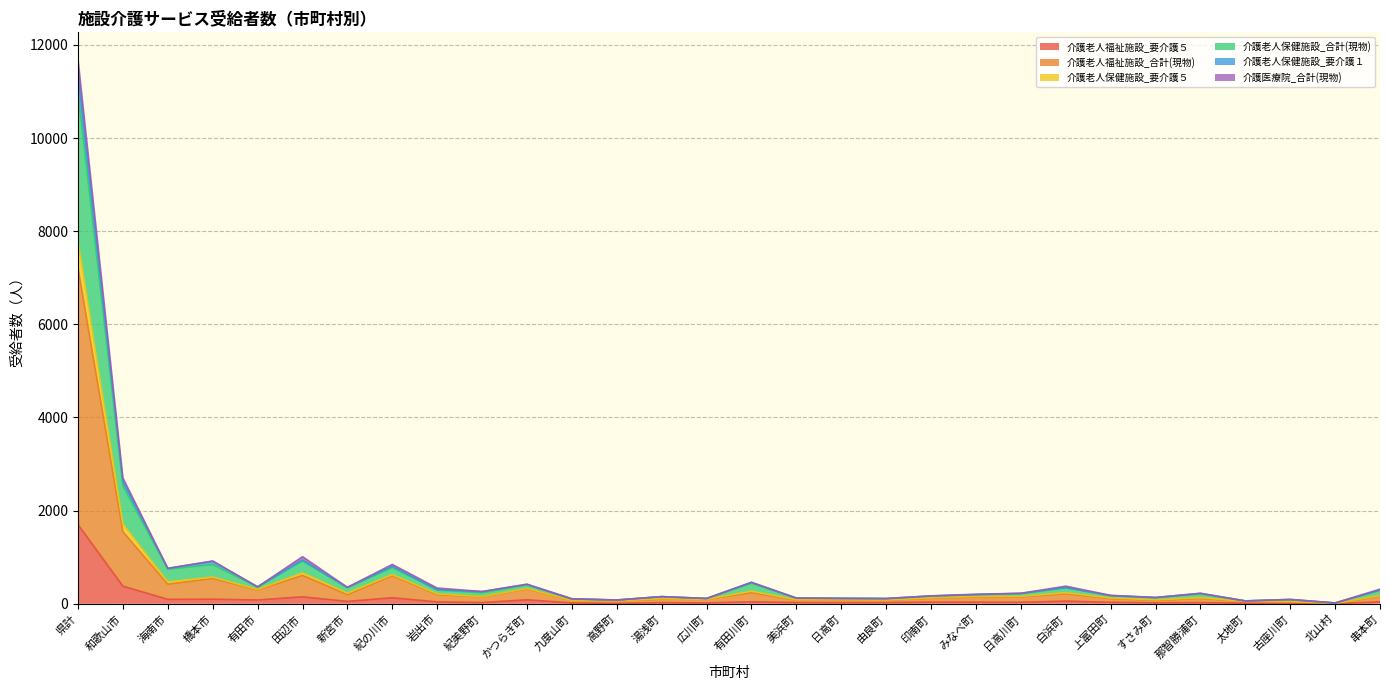

At which category does 介護老人保健施設_要介護１ reach its first local valley?

海南市